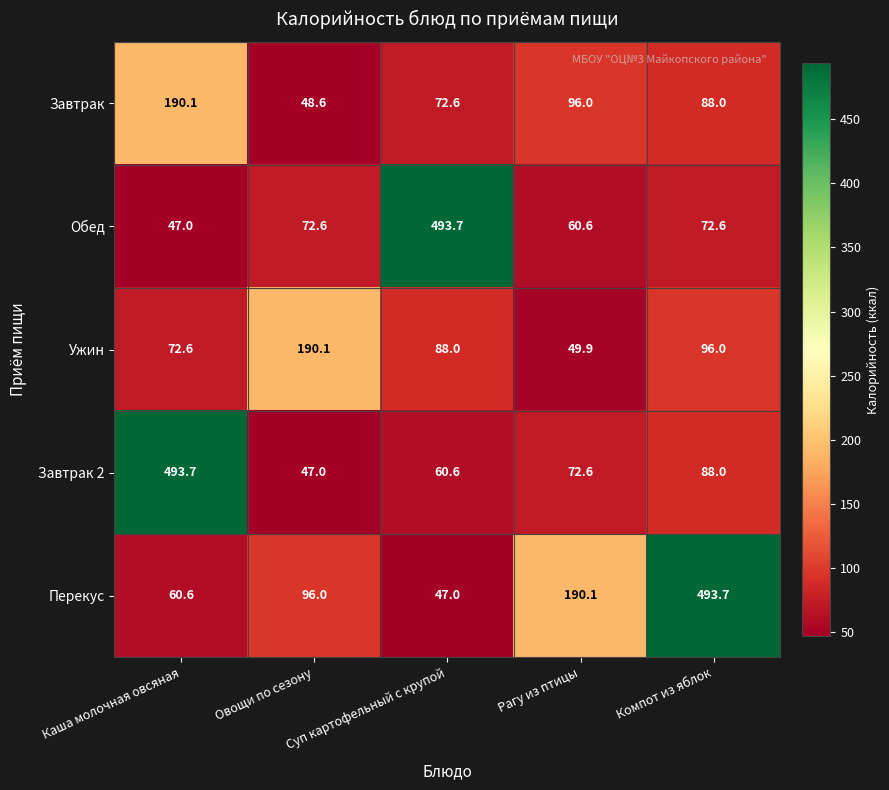

Which series changed the most between Каша молочная овсяная and Овощи по сезону?

Завтрак 2